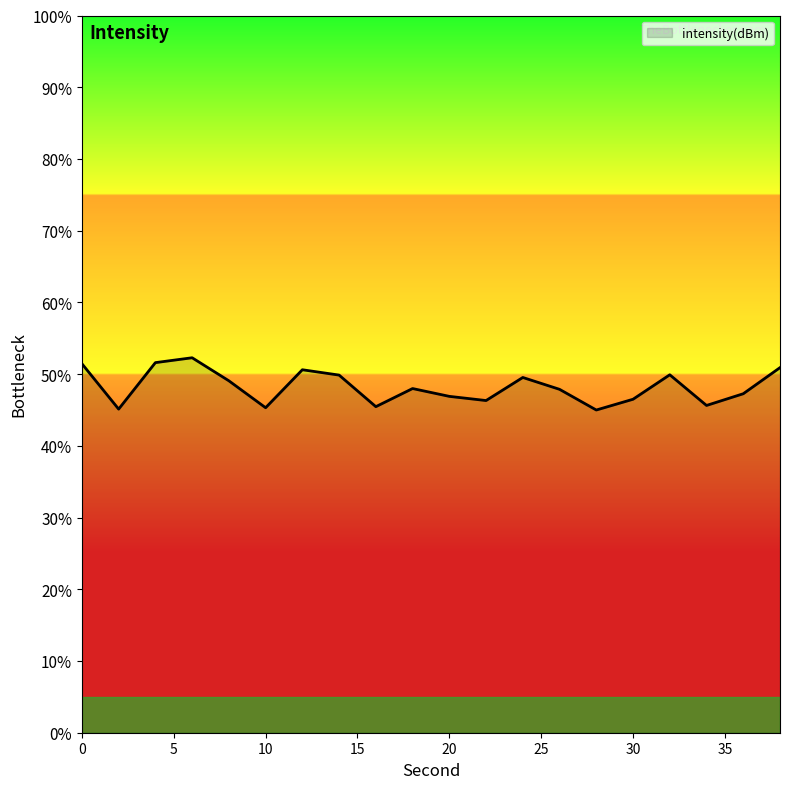

What is the greatest value displayed?

52.3